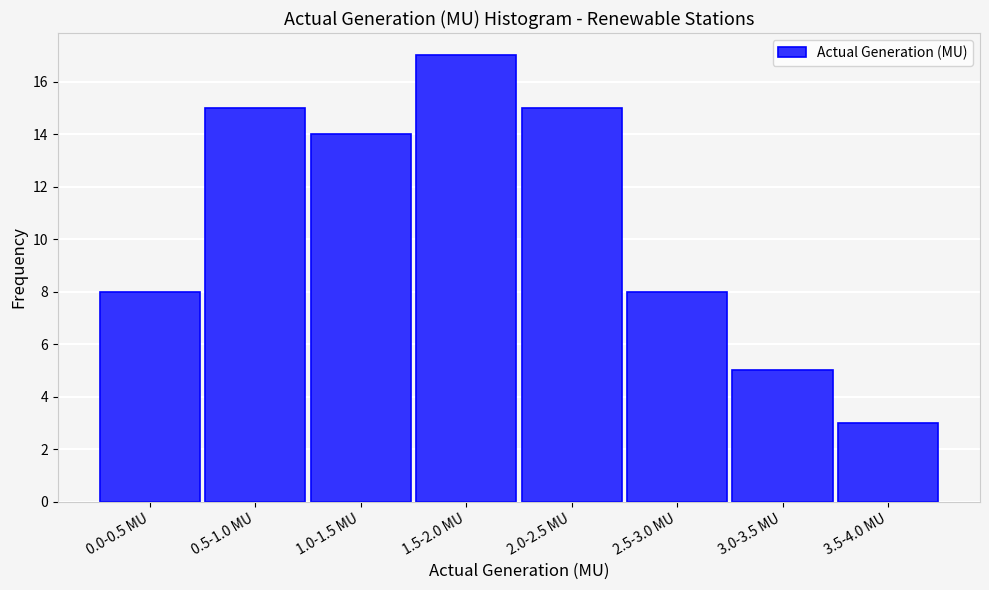

Reading left to right, what are all the values shown in this chart?

8	15	14	17	15	8	5	3